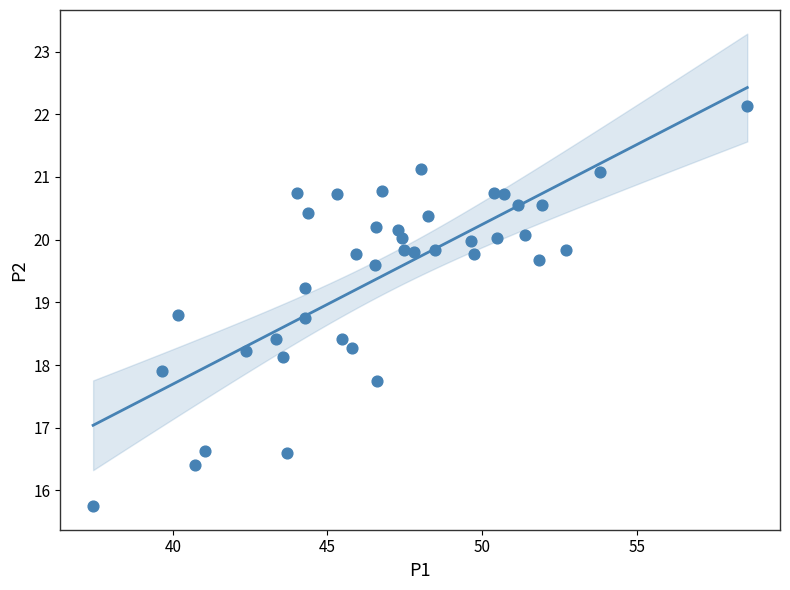

What is the range of X values (max minus min)?

21.2